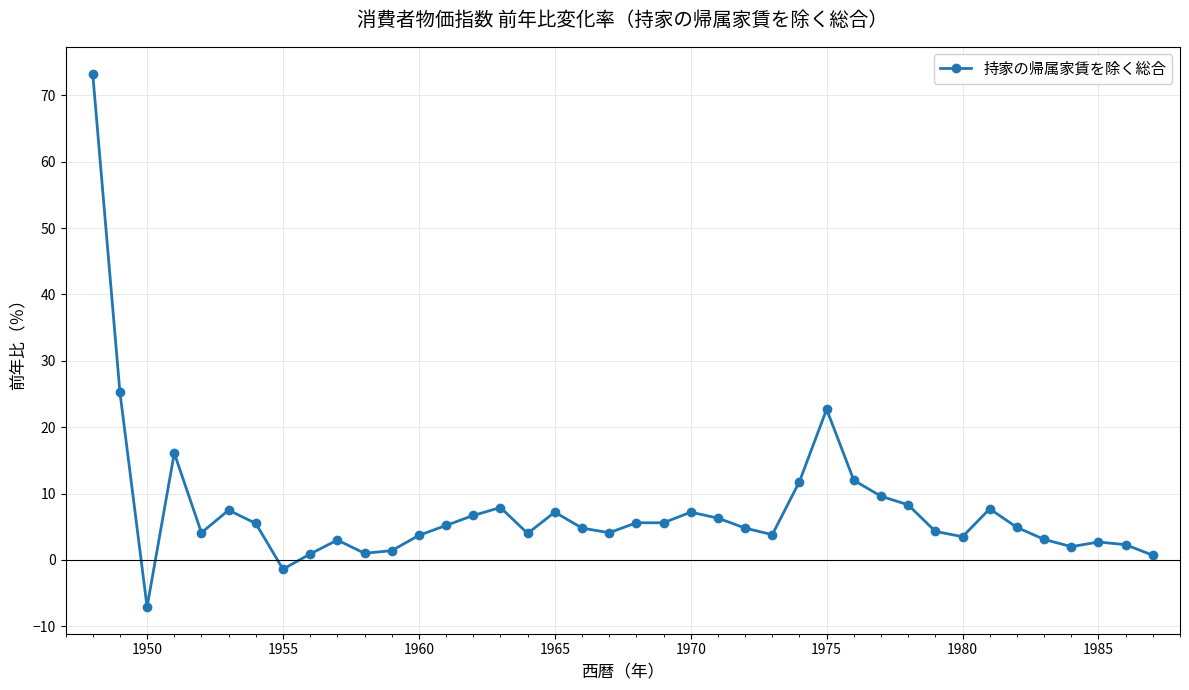

What is the minimum value shown in the chart?

-7.1